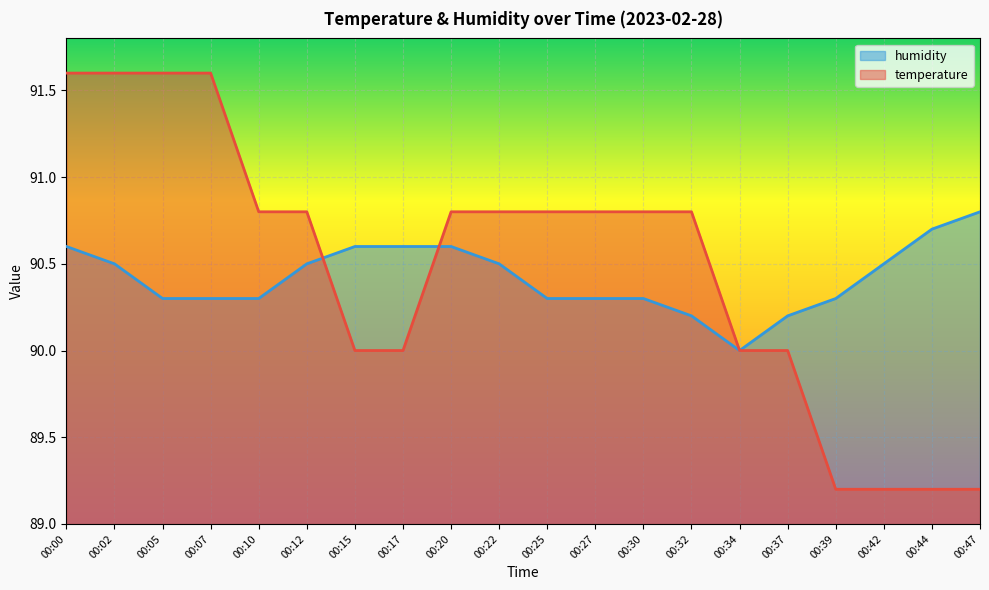

What is the sum of all temperature values?

1809.6